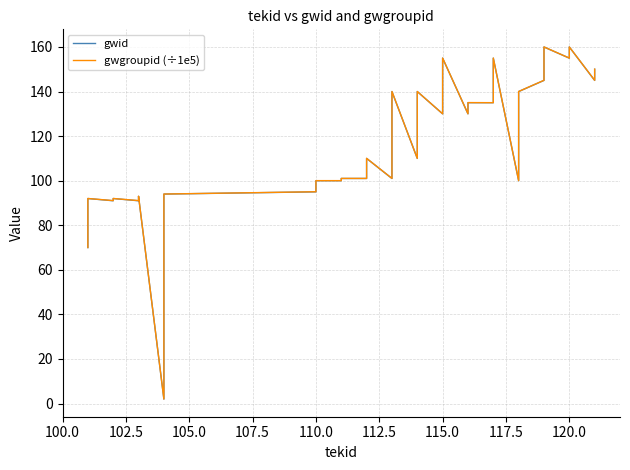

How many data points in gwgroupid (÷1e5) are above 130?

20